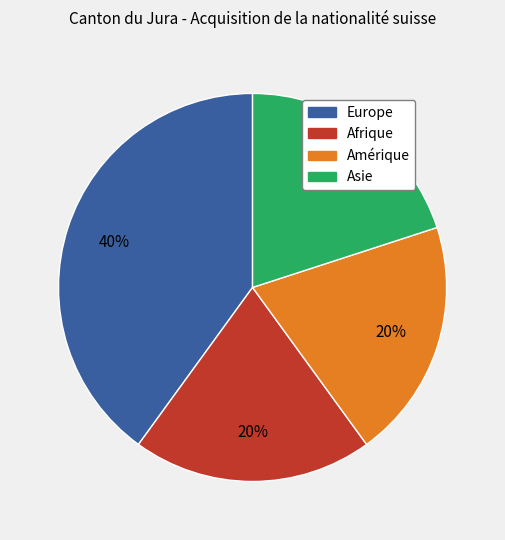

Count the number of slices in the pie.

4